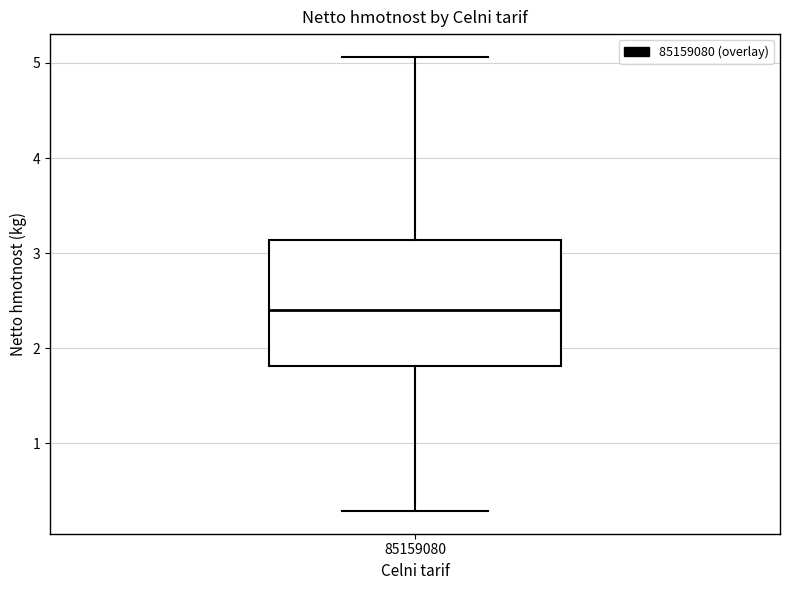

Transcribe this box plot: give where the median line is, the range the box spans, and where the two whiskers end, as read against the y-axis. The values are not printed on the chart, so give them approximately, as read against the axis.

median 2.4, box 1.8 to 3.1, whiskers 0.3 to 5.1